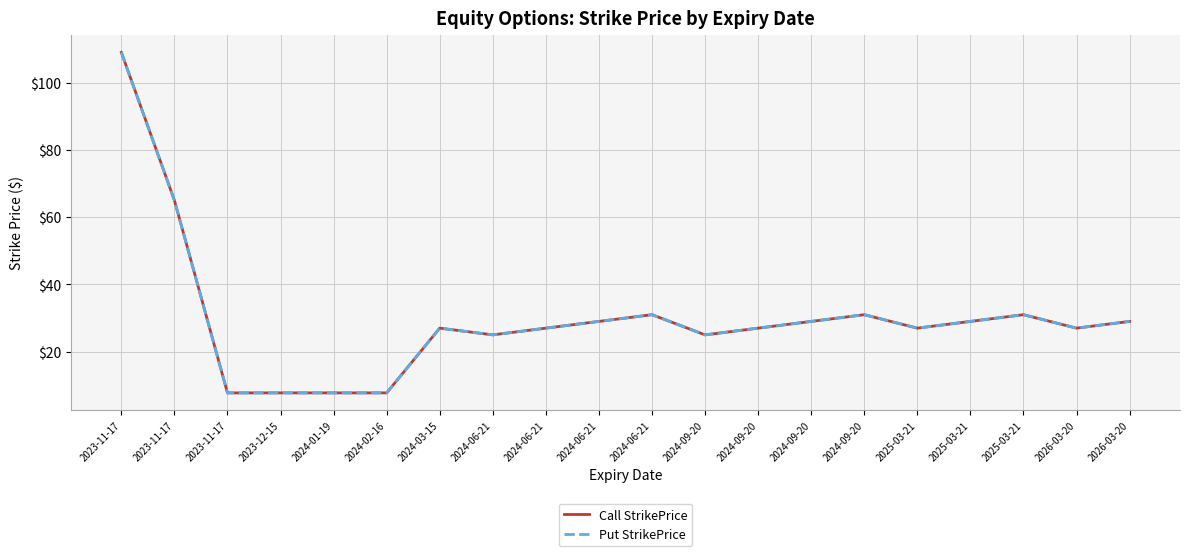

Is this an area chart (filled region under the line)?

No